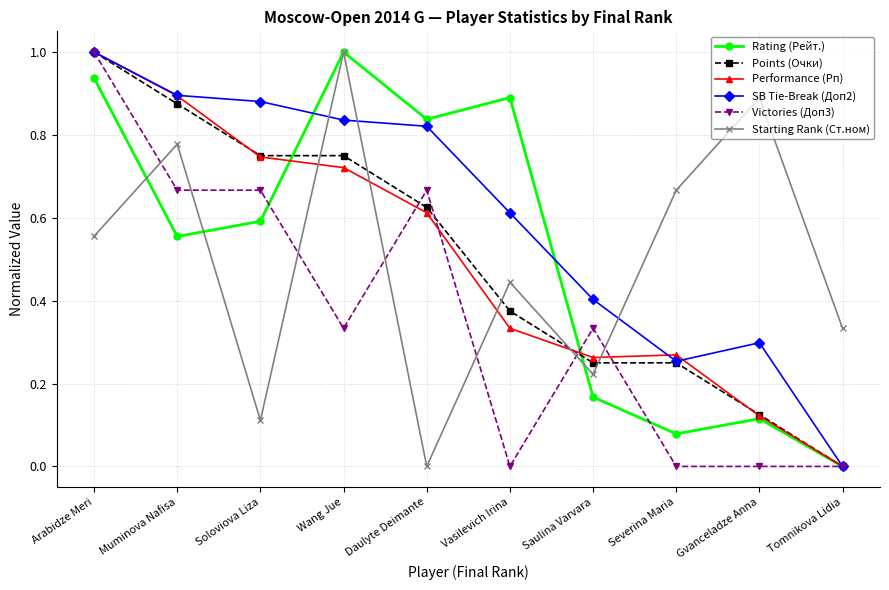

In Performance (Рп), how many points are higher than both neighbors (excluding endpoints)?

1